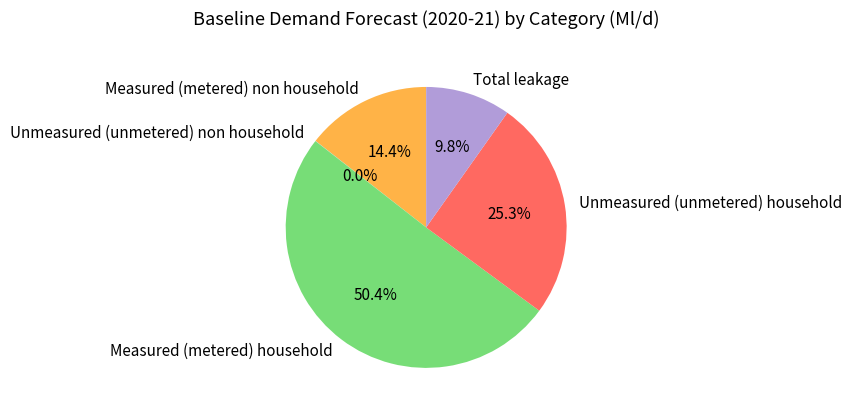

Is Measured (metered) household the majority of the pie?

Yes